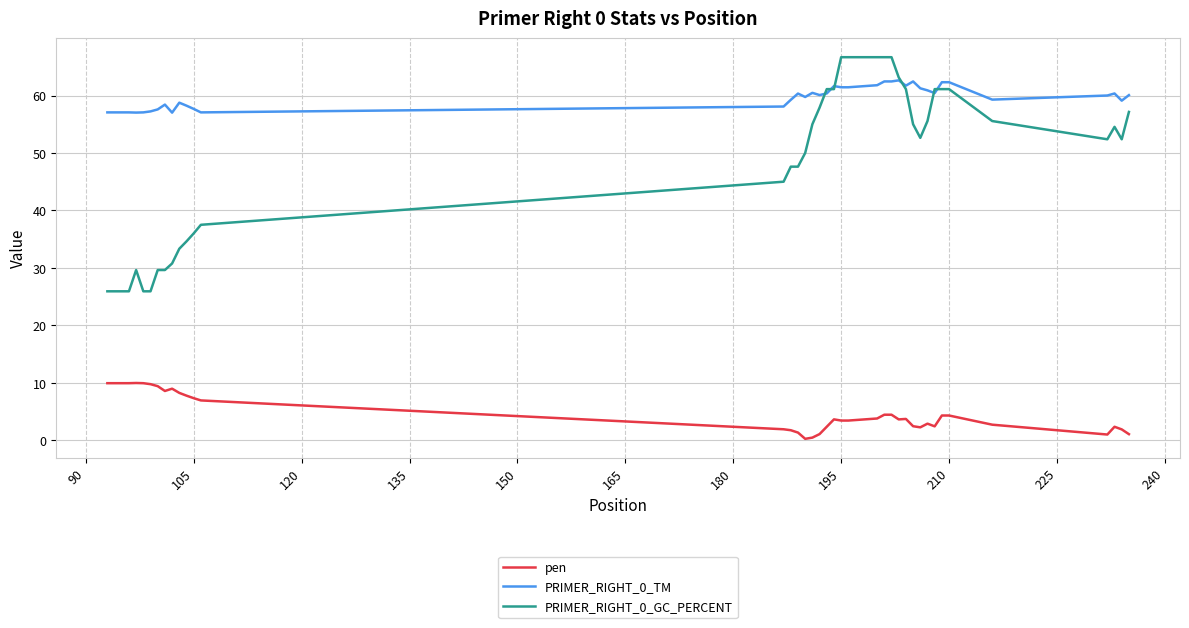

True or false: pen and PRIMER_RIGHT_0_TM intersect in this chart.

False